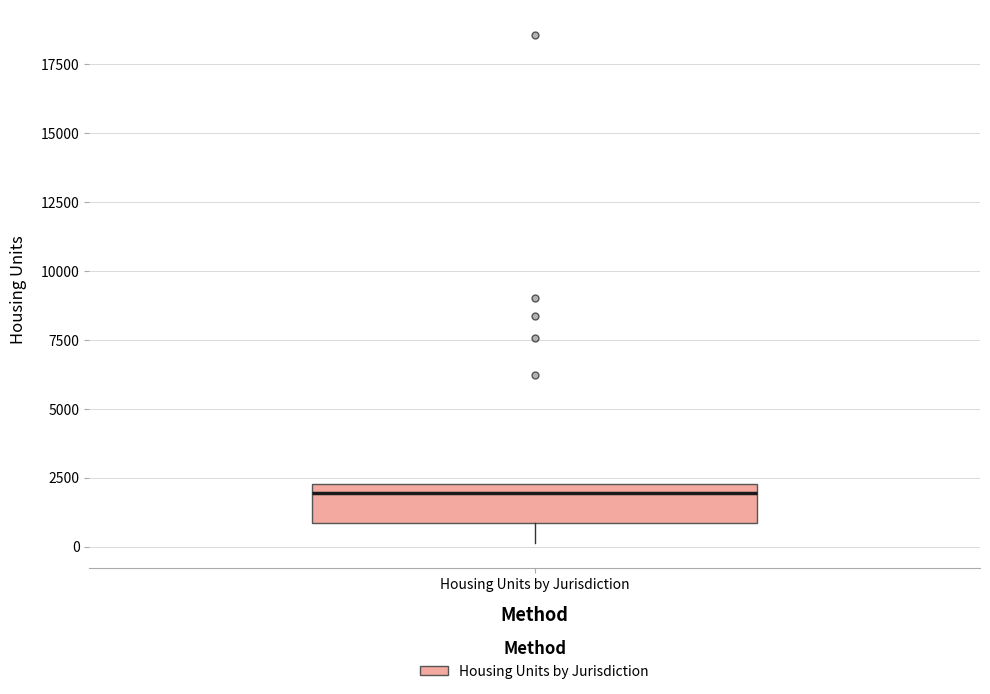

Where does the lower whisker of the box for Housing Units by Jurisdiction end on the y-axis? The values are not printed on the chart, so give them approximately, as read against the axis.

0